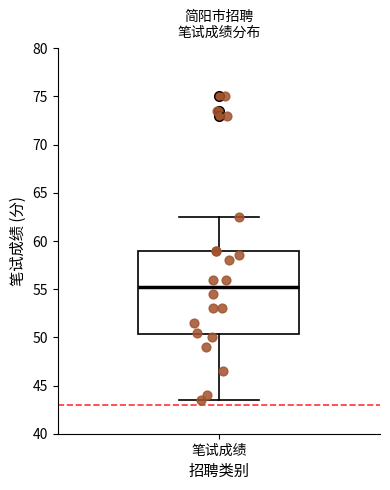

Read this box plot against the y-axis: the position of the median line, the range covered by the box, and the ends of both whiskers. The values are not printed on the chart, so give them approximately, as read against the axis.

median 55.5, box 50.5 to 59.0, whiskers 43.5 to 62.5